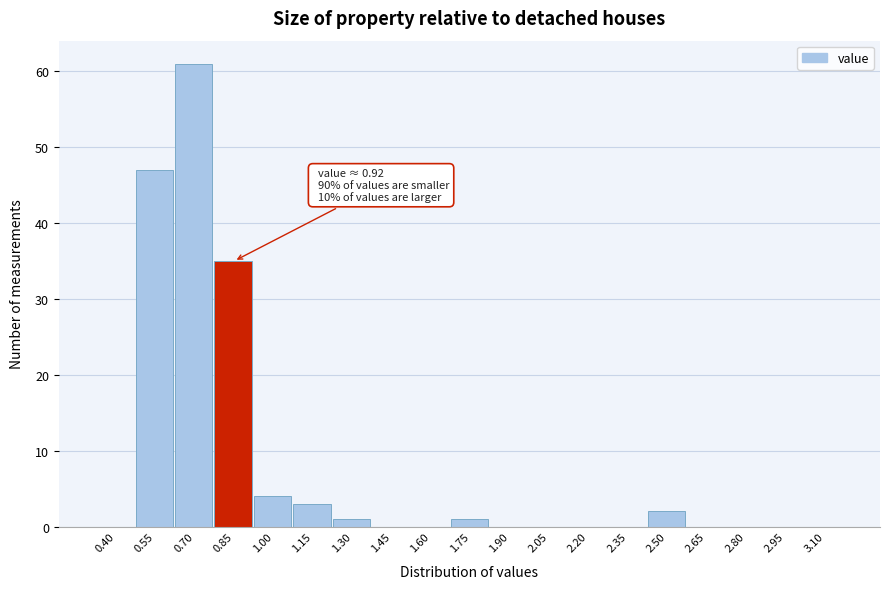

Reading left to right, what are all the values shown in this chart?

0.40=0	0.55=47	0.70=61	0.85=35	1.00=4	1.15=3	1.30=1	1.45=0	1.60=0	1.75=1	1.90=0	2.05=0	2.20=0	2.35=0	2.50=2	2.65=0	2.80=0	2.95=0	3.10=0